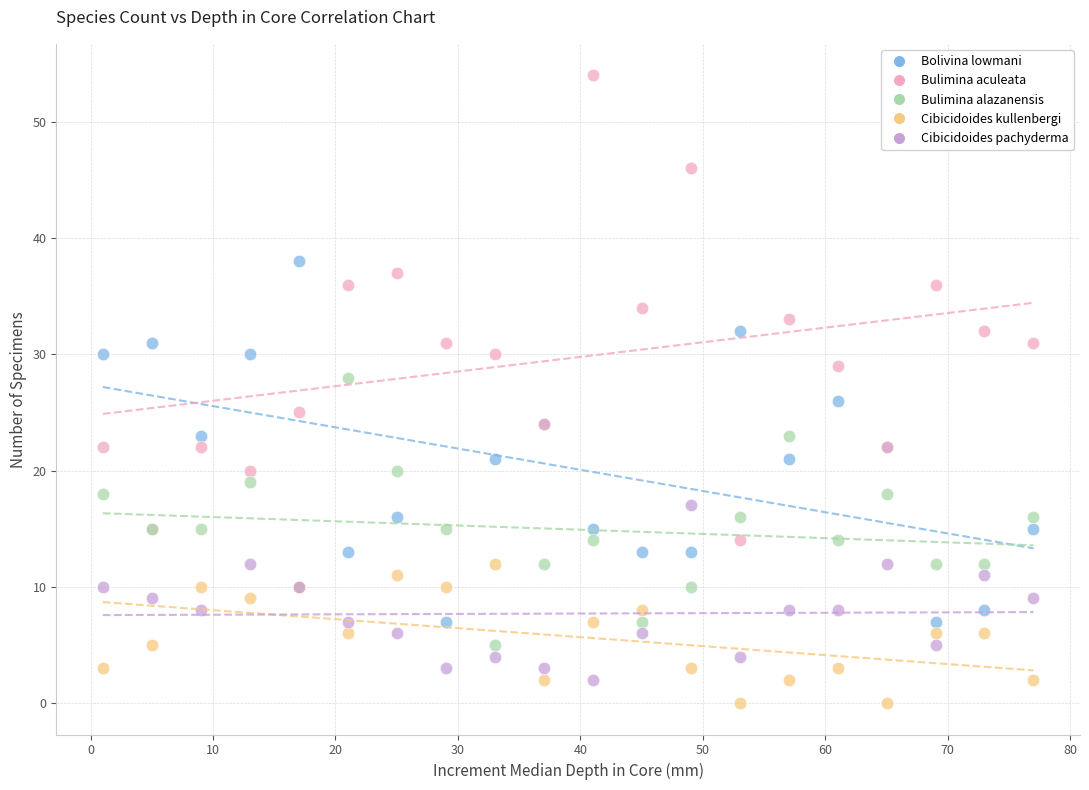

Which series contains the lowest Y value?

Cibicidoides kullenbergi